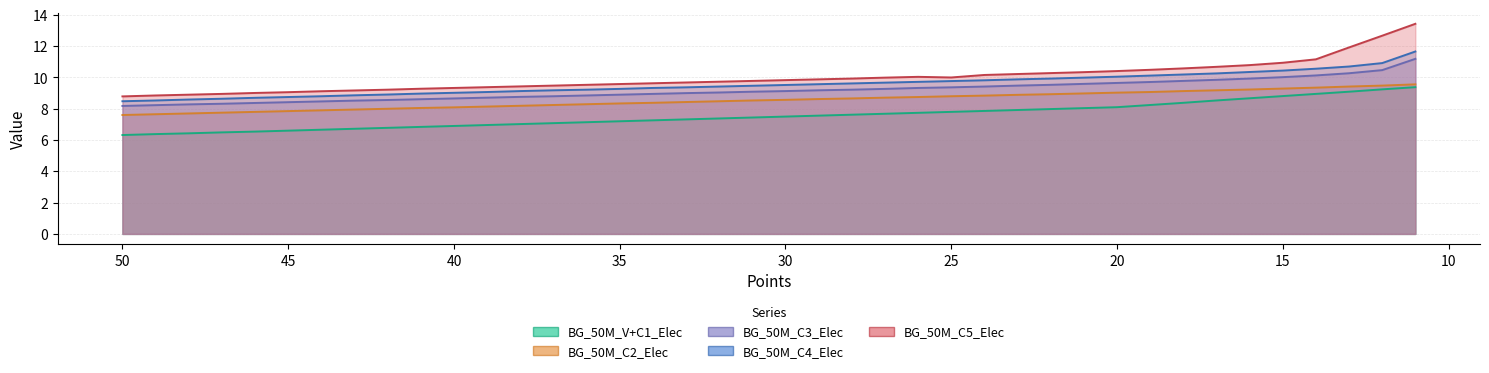

Read the BG_50M_C4_Elec value at 17.

10.3